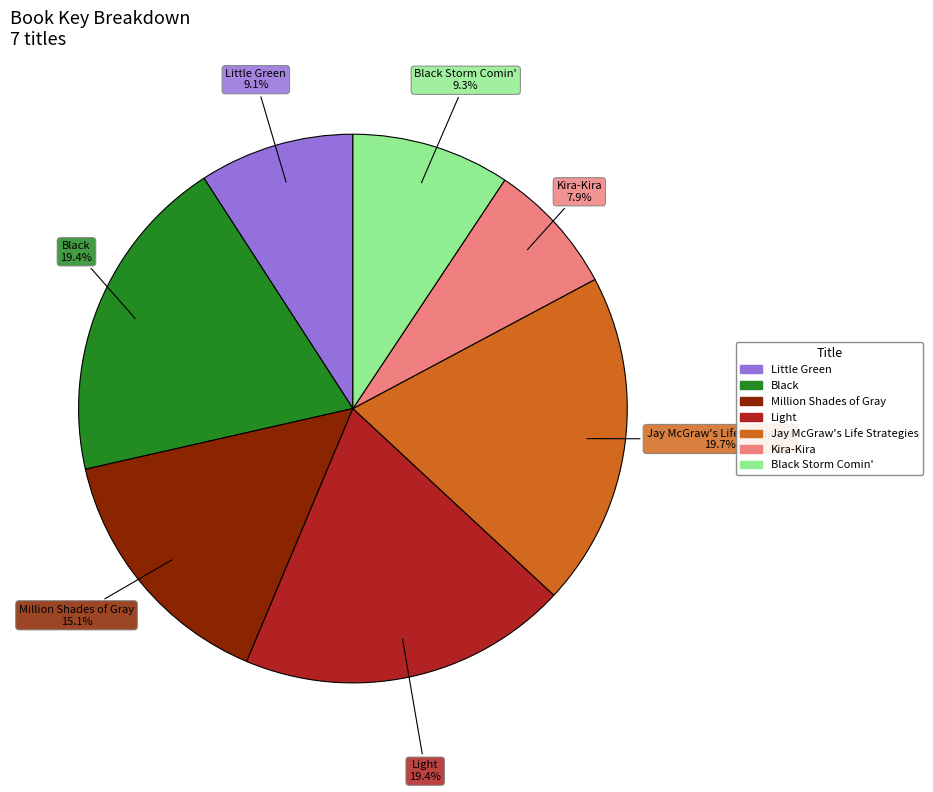

Is the sum of Jay McGraw's Life Strategies and Light greater than half?

No